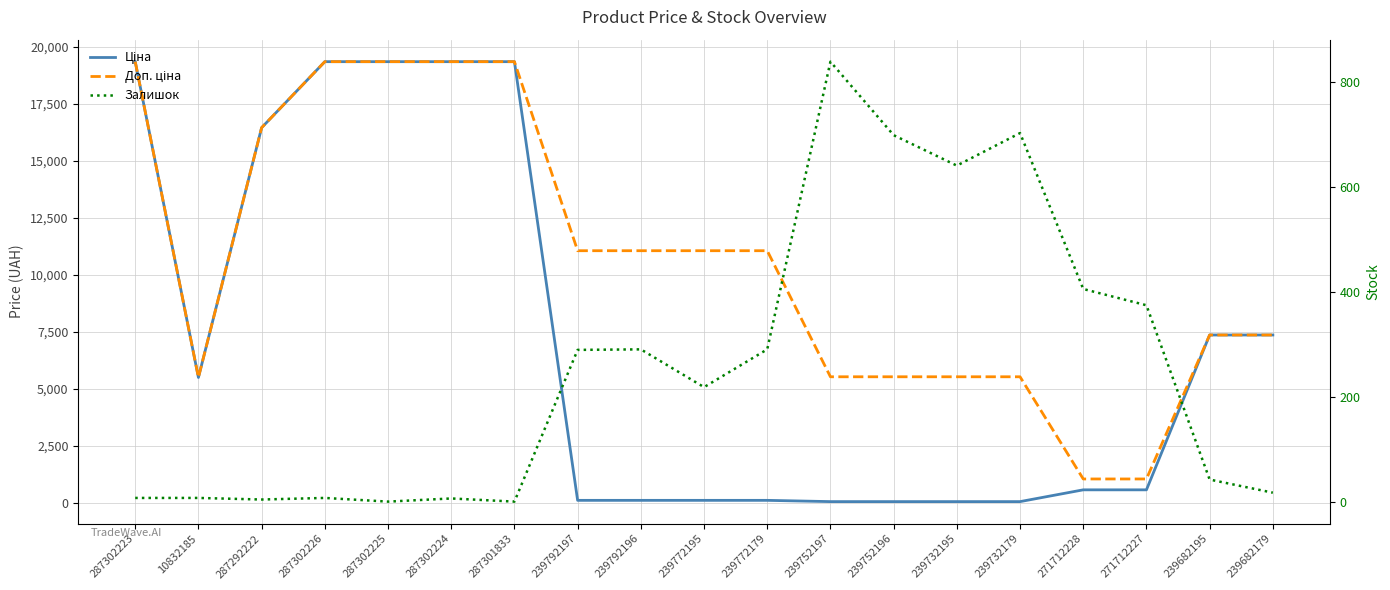

What is the sum of the Доп. ціна values at 287302225 and 287292222?

35791.2